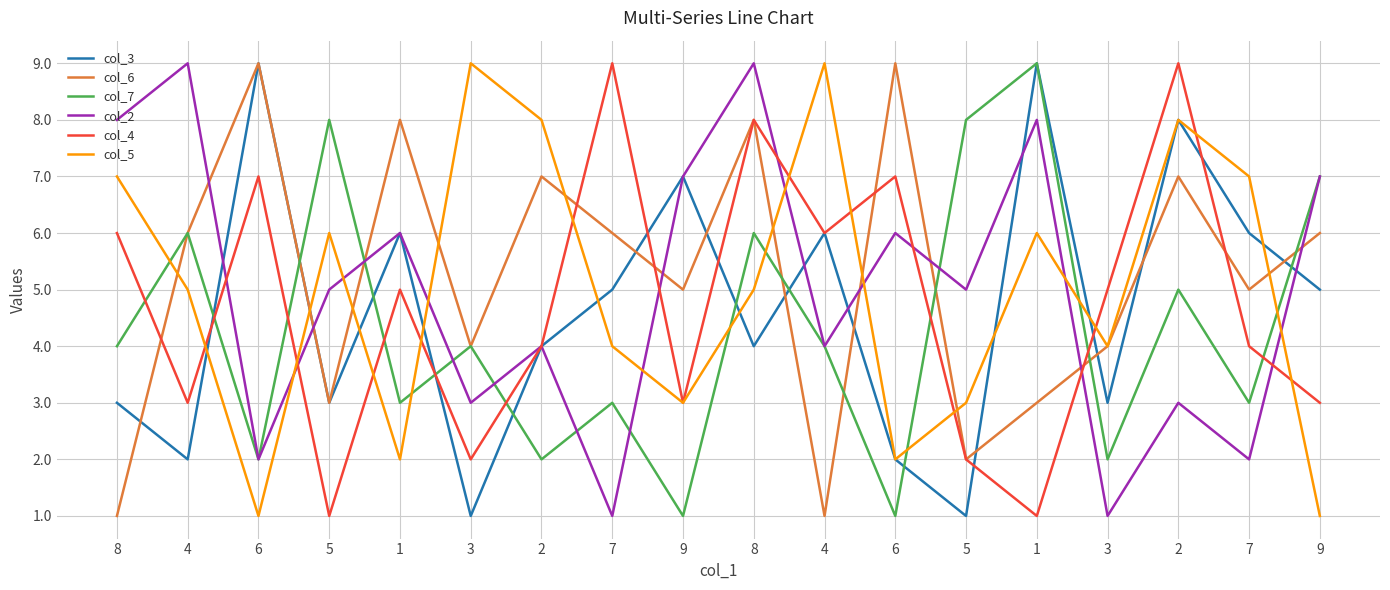

What are all the series names shown in the legend?

col_3, col_6, col_7, col_2, col_4, col_5